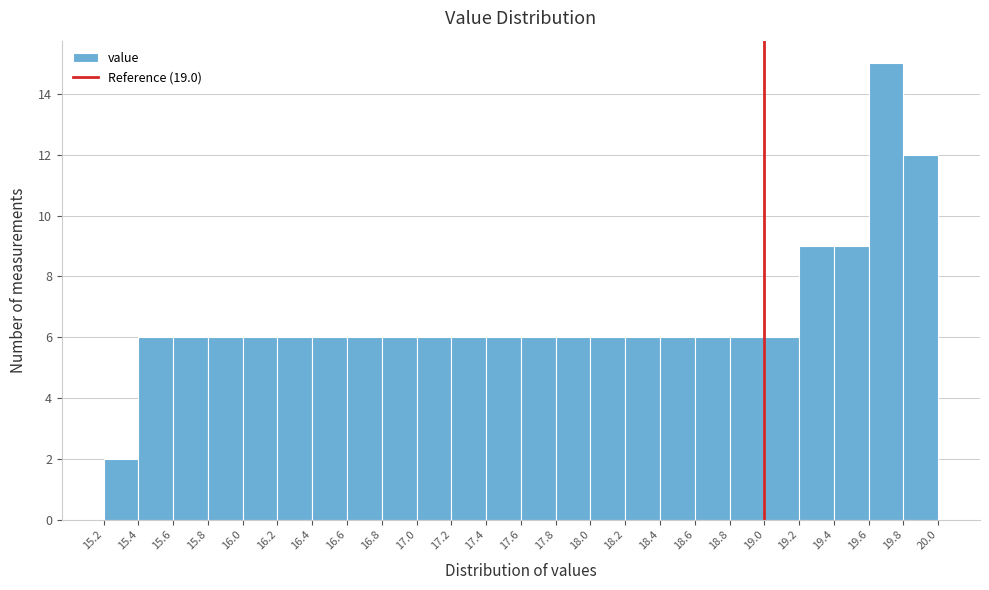

Reading left to right, list every bar in this chart as the range it spans on the x-axis followed by its height. The values are not printed on the chart, so give them approximately, as read against the axis.

15.2 to 15.4: 2
15.4 to 15.6: 6
15.6 to 15.8: 6
15.8 to 16.0: 6
16.0 to 16.2: 6
16.2 to 16.4: 6
16.4 to 16.6: 6
16.6 to 16.8: 6
16.8 to 17.0: 6
17.0 to 17.2: 6
17.2 to 17.4: 6
17.4 to 17.6: 6
17.6 to 17.8: 6
17.8 to 18.0: 6
18.0 to 18.2: 6
18.2 to 18.4: 6
18.4 to 18.6: 6
18.6 to 18.8: 6
18.8 to 19.0: 6
19.0 to 19.2: 6
19.2 to 19.4: 9
19.4 to 19.6: 9
19.6 to 19.8: 15
19.8 to 20.0: 12